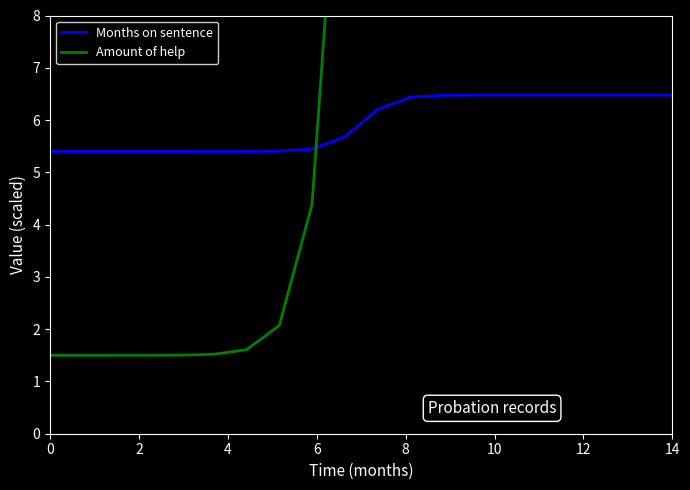

What are all the series names shown in the legend?

Months on sentence, Amount of help